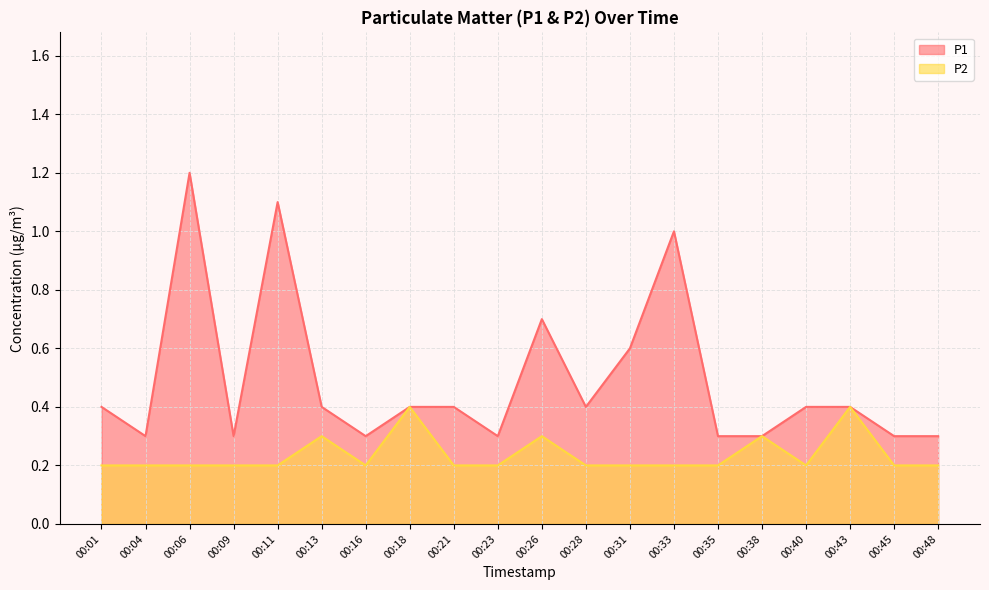

Is it true that P2 equals 0.1 at 00:28?

False